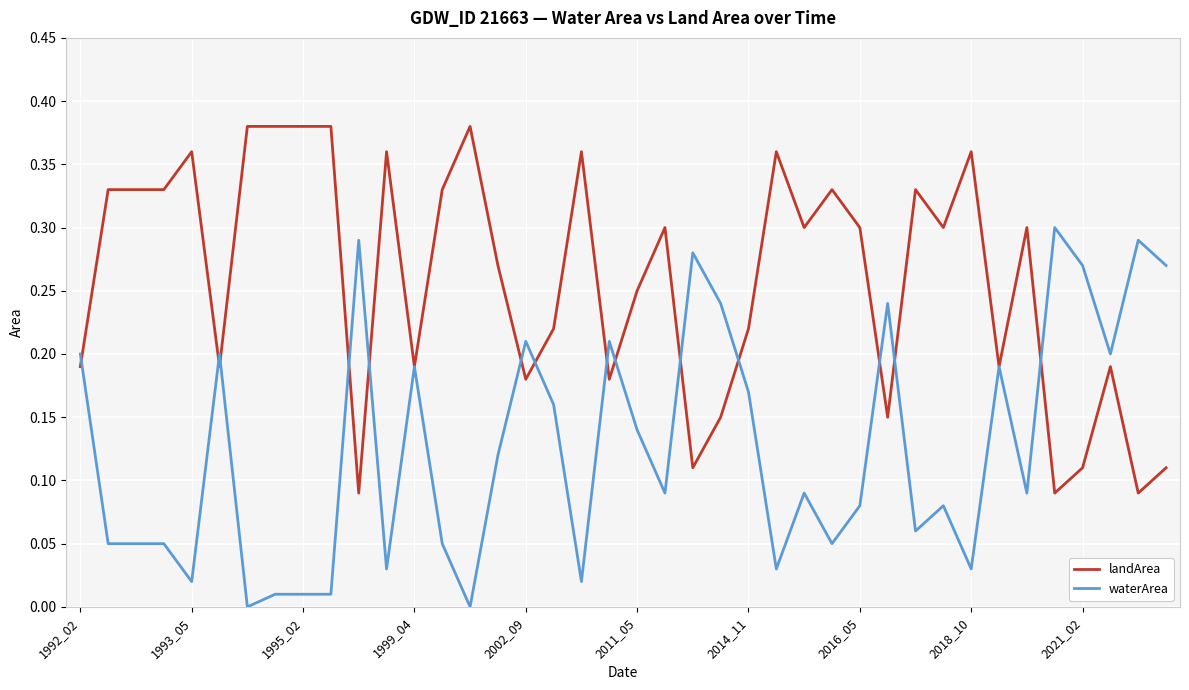

Rank the series by their average value, from lowest to highest.

waterArea, landArea